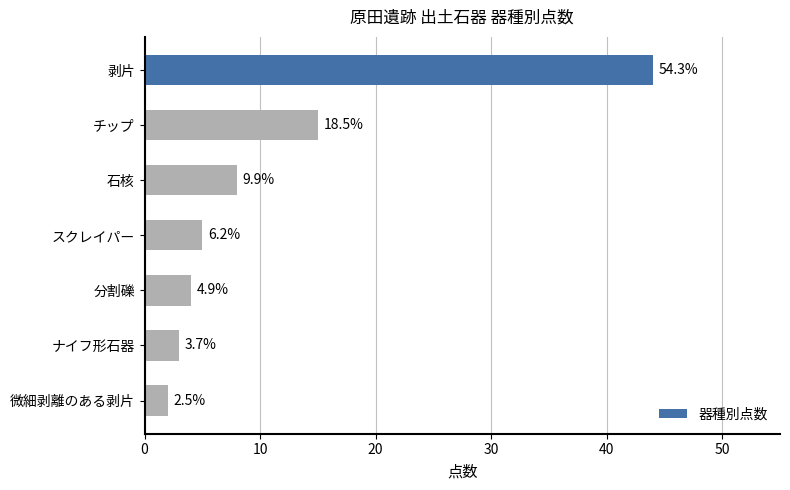

What is the difference between the second highest and second lowest values?

12